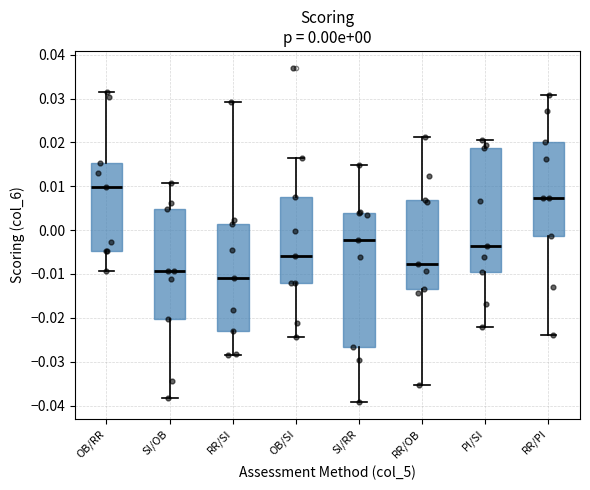

Which box has the lowest median line?

RR/SI